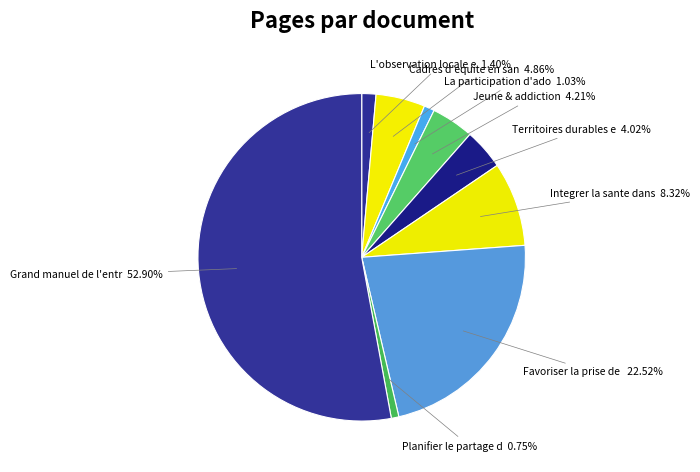

How many slices are in this pie chart?

9